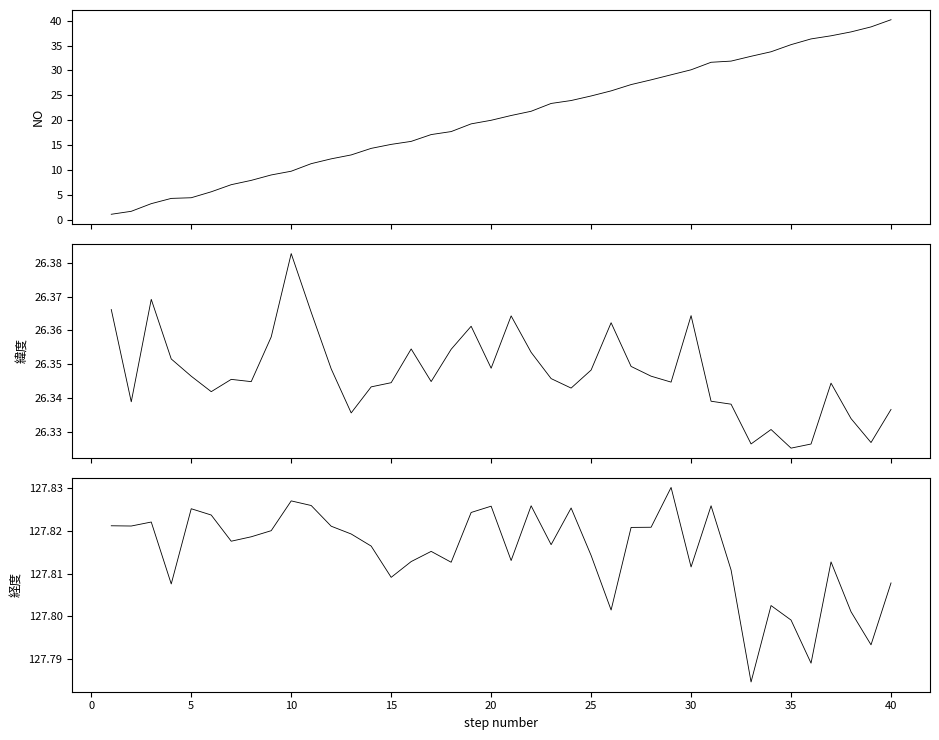

List the series in order of their peak value, highest first.

経度, NO, 緯度